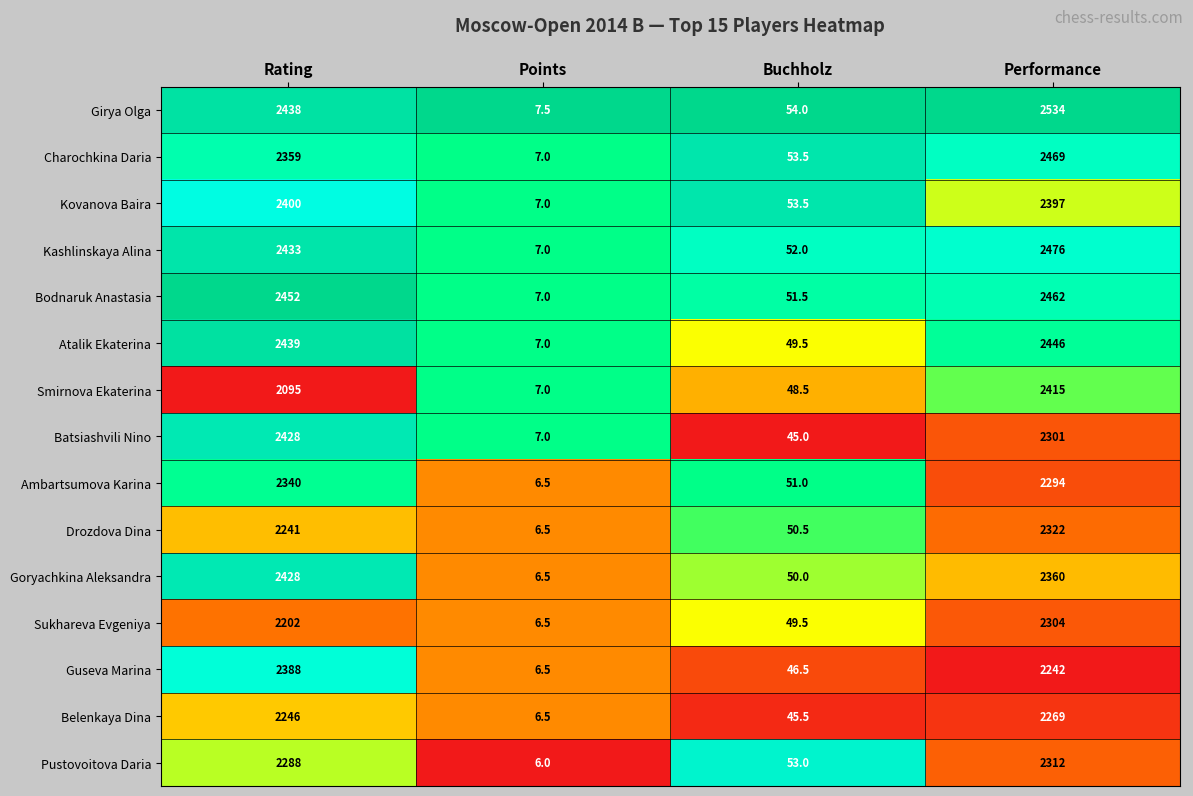

What is the total value across all series at Points?

101.5